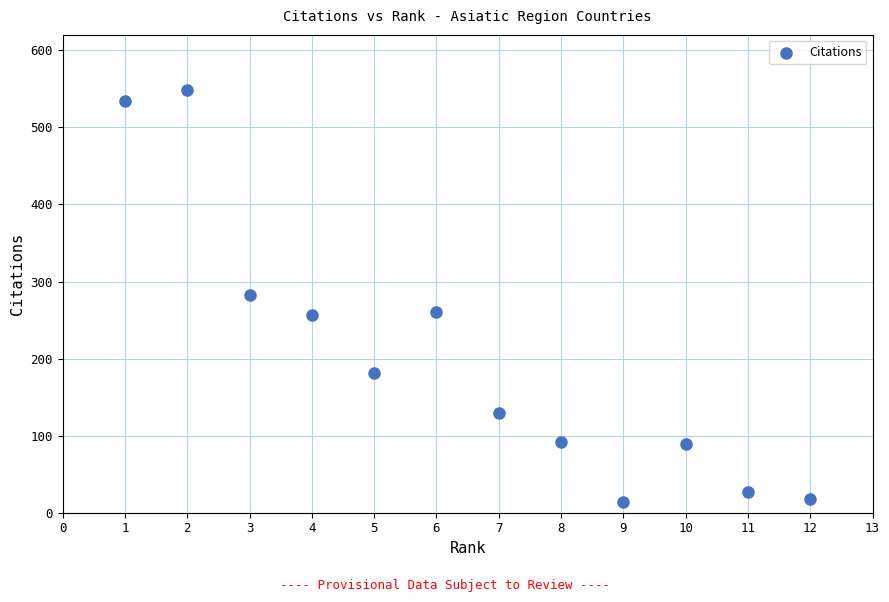

What is the range of Y values (max minus min)?

534